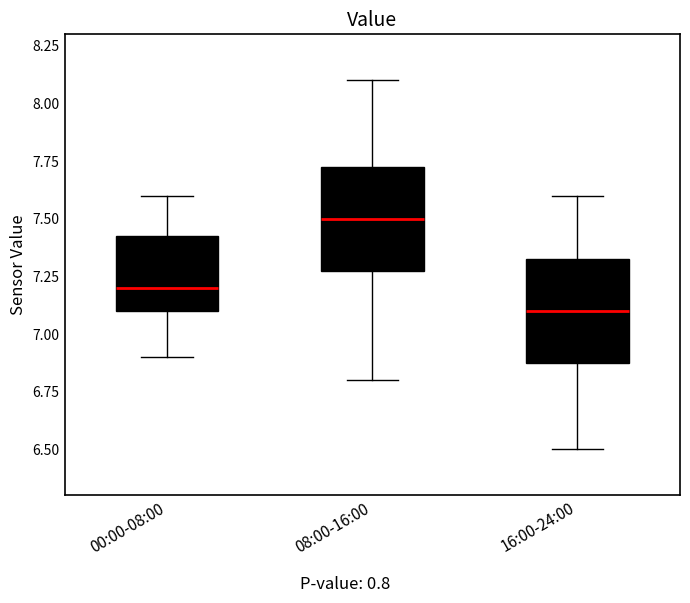

Which box has the lowest median line?

16:00-24:00